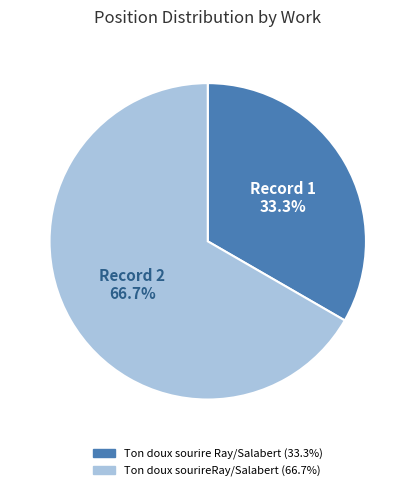

Is it true that Ton doux sourireRay/Salabert is 67% of the pie?

True